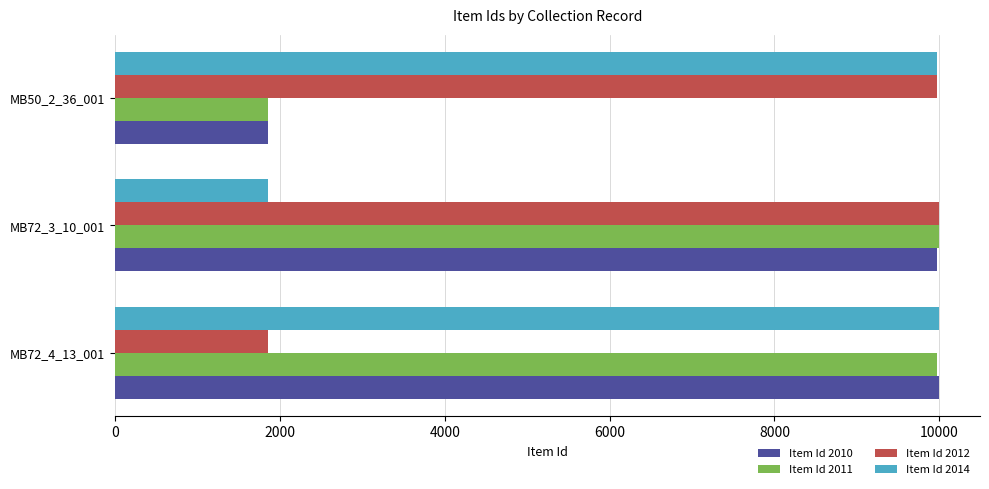

What is the spread (max minus min) of values at MB50_2_36_001?

8123